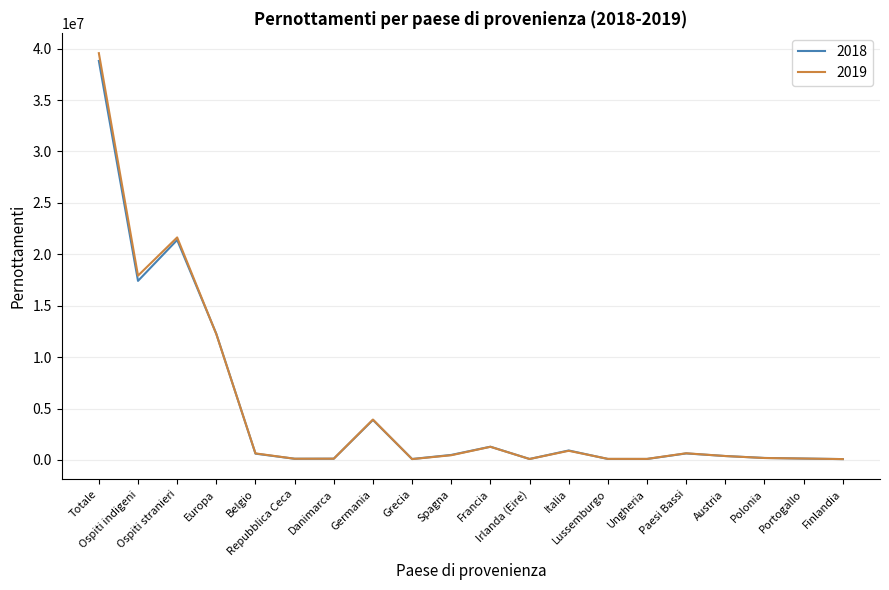

At which label does 2019 reach its peak?

Totale